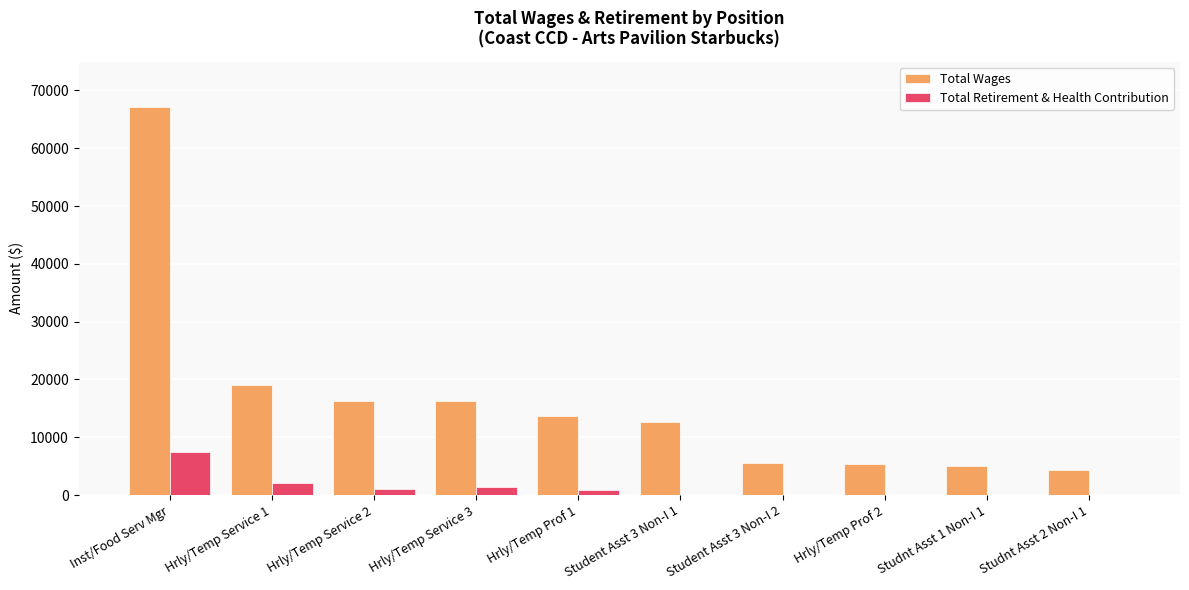

What is the maximum value shown in the chart?

67134